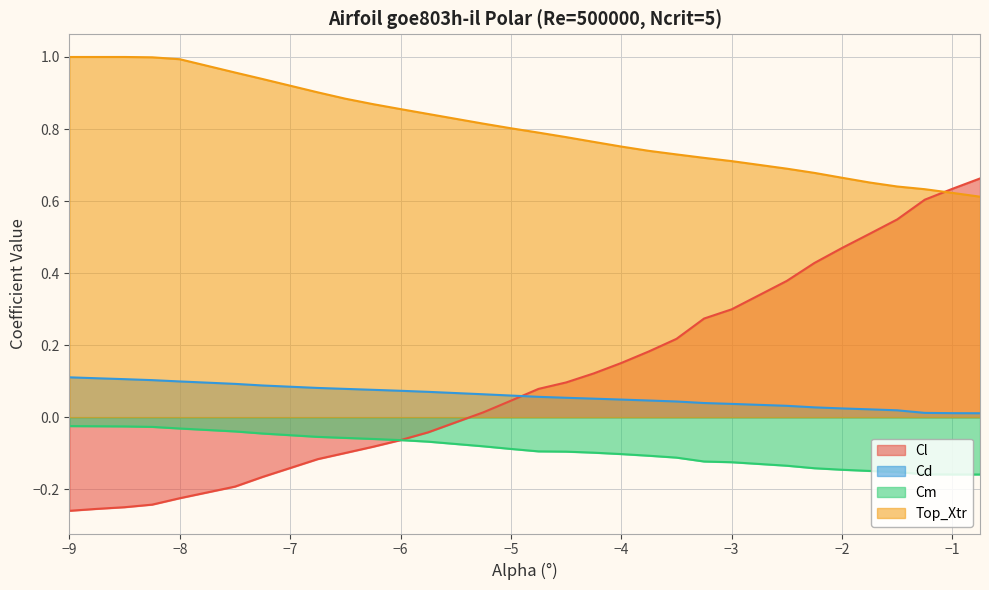

At which category does the chart reach its peak across all series?

−9